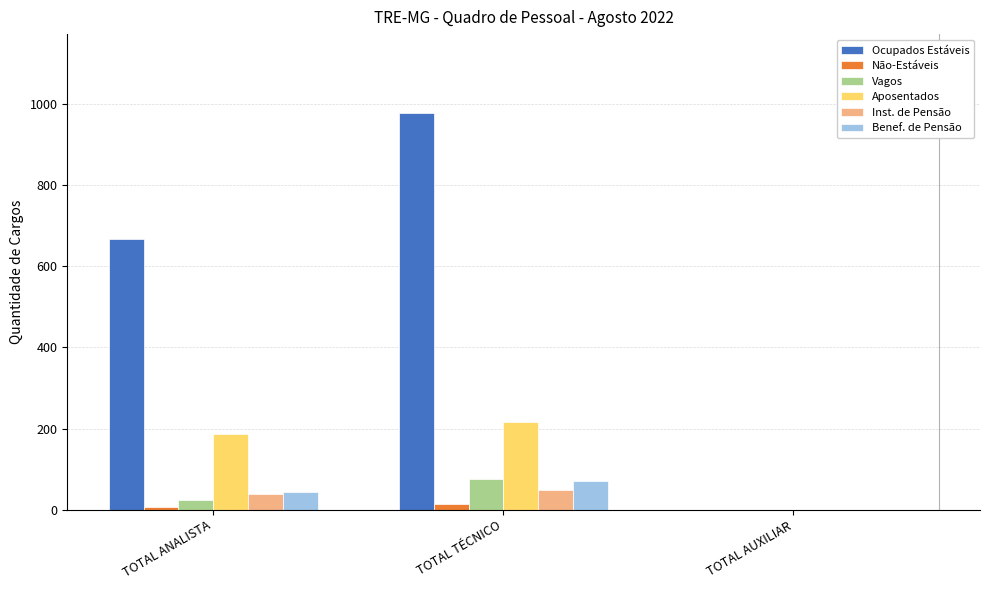

What is the sum of the Aposentados values at TOTAL TÉCNICO and TOTAL ANALISTA?

402